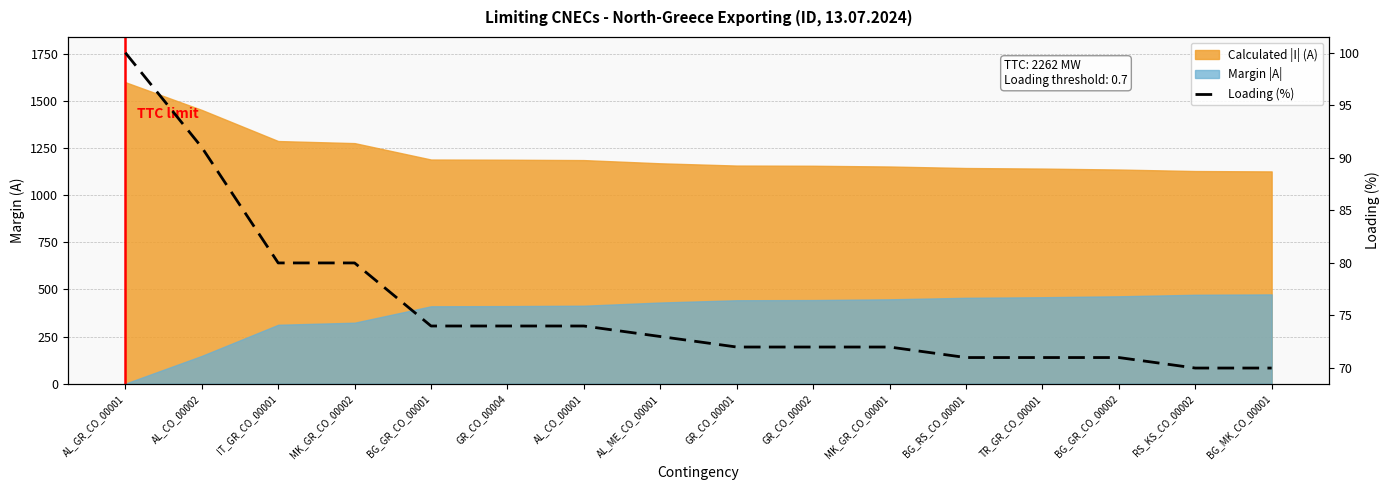

What is the greatest value displayed?

100